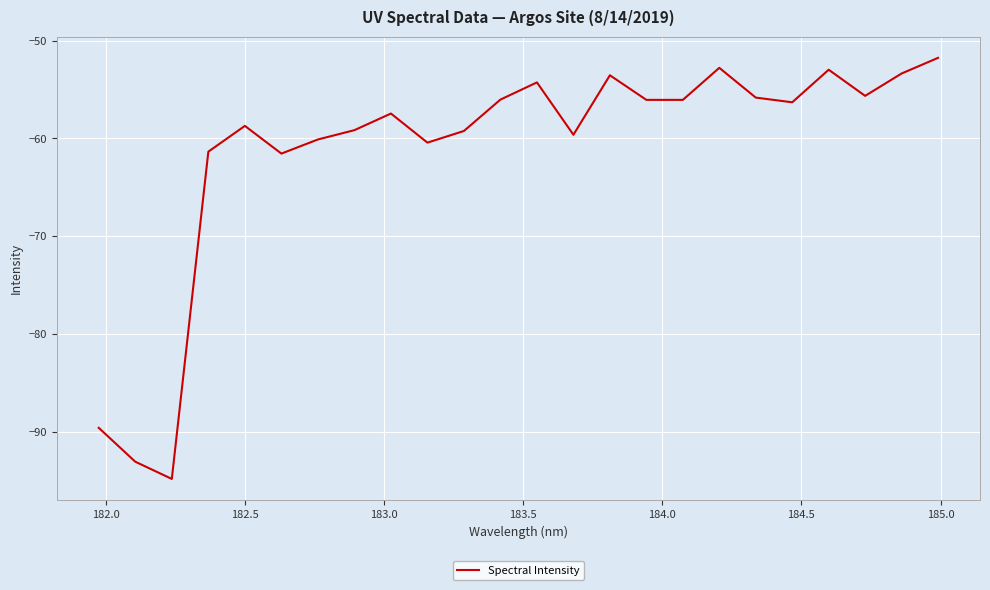

What is the maximum value shown in the chart?

-51.8